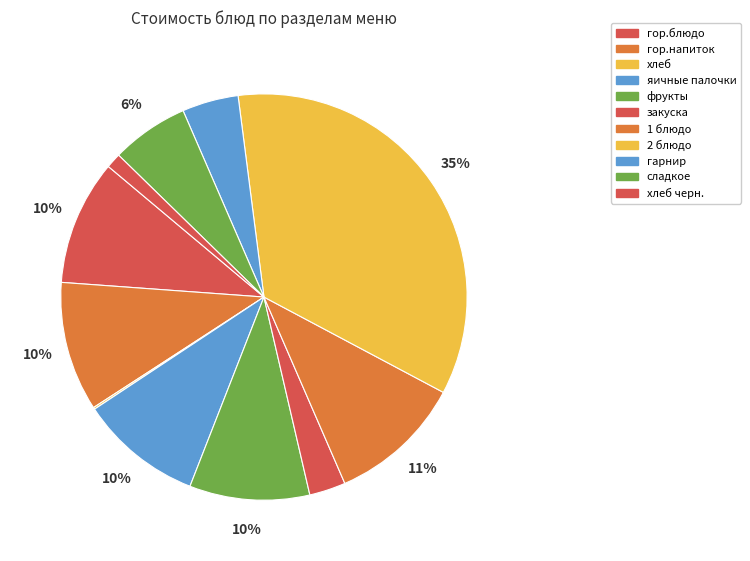

Rank the categories by value from highest to lowest.

2 блюдо, 1 блюдо, гор.напиток, гор.блюдо, яичные палочки, фрукты, сладкое, гарнир, закуска, хлеб черн., хлеб